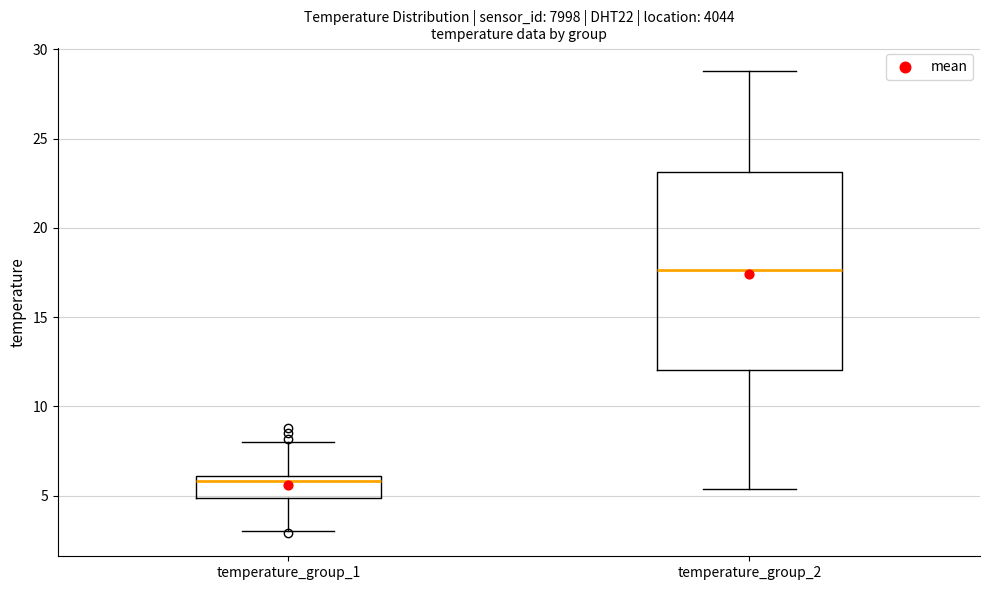

Which box is the tallest, from its lower edge to its upper edge?

temperature_group_2